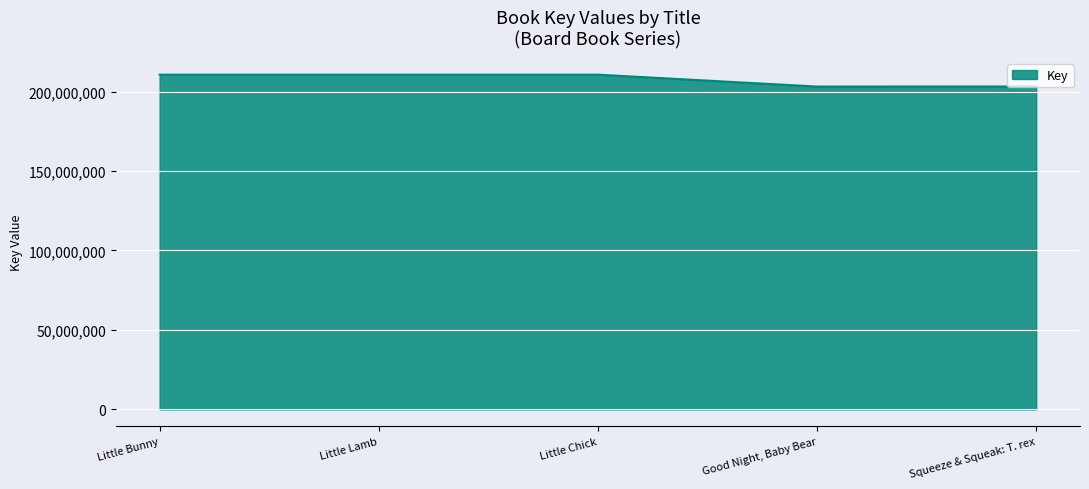

Approximately how many times larger is the value at Good Night, Baby Bear compared to Little Lamb?

1.0